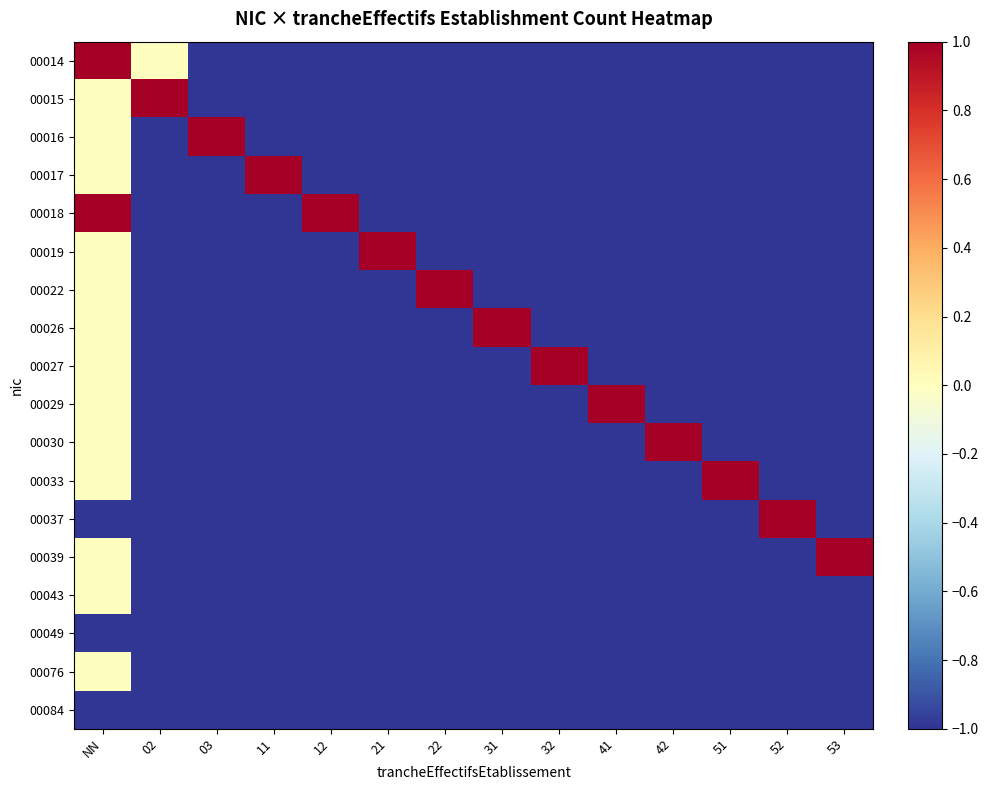

What is the total value across all series at 31?

-16